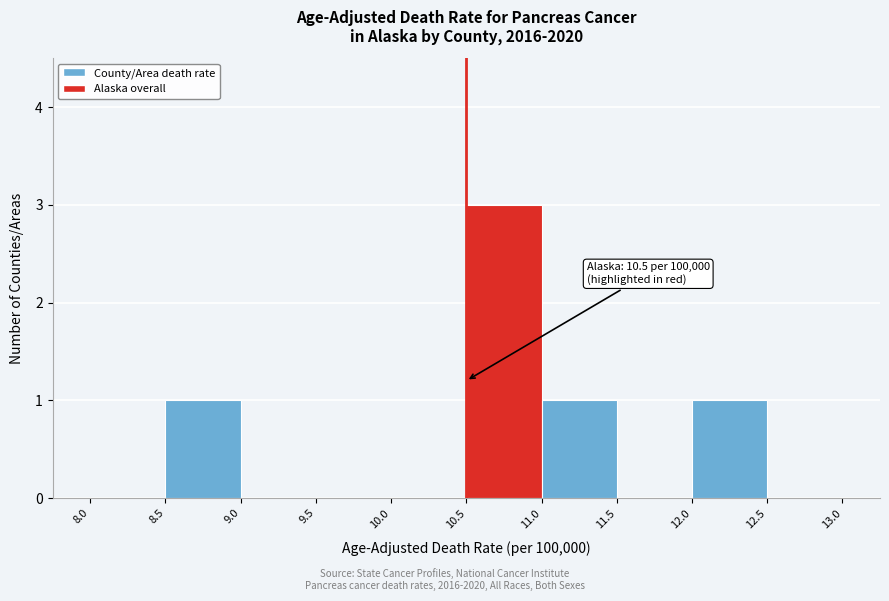

Over which range of the x-axis is the bar tallest?

10.5 to 11.0